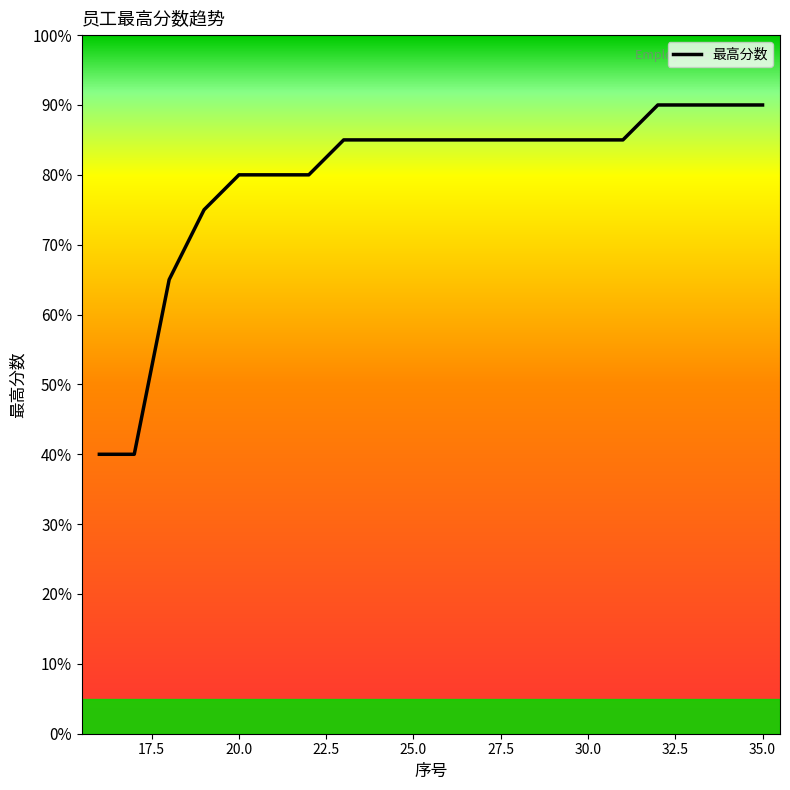

What is the difference between the maximum and minimum values?

50